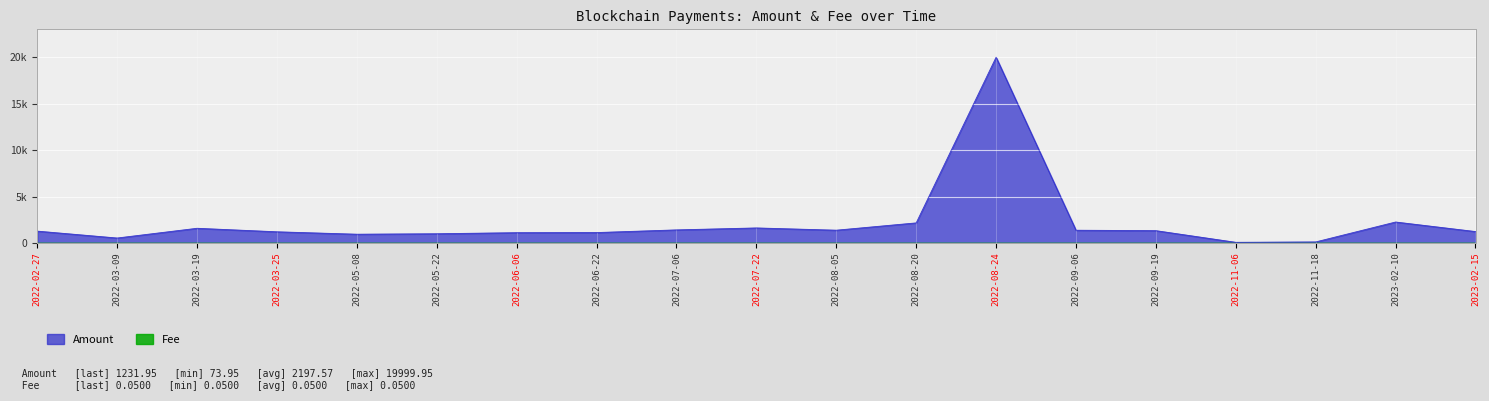

Rank the categories by value from lowest to highest.

2022-11-06, 2022-11-18, 2022-03-09, 2022-05-08, 2022-05-22, 2022-06-06, 2022-06-22, 2022-03-25, 2023-02-15, 2022-02-27, 2022-09-19, 2022-09-06, 2022-08-05, 2022-07-06, 2022-03-19, 2022-07-22, 2022-08-20, 2023-02-10, 2022-08-24